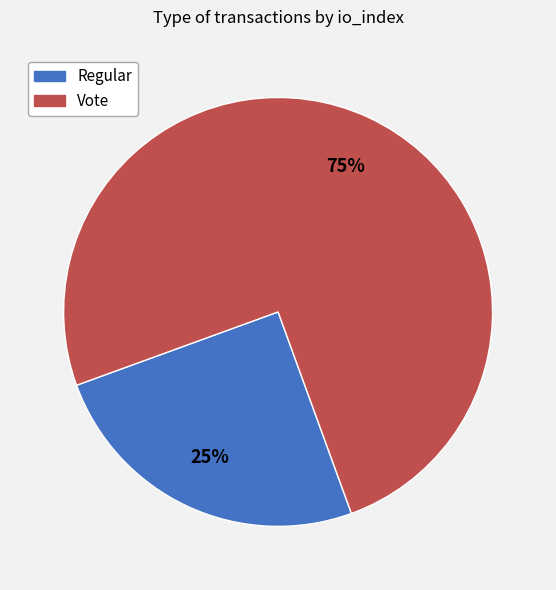

To the nearest percent, what percentage of the pie is Vote?

75%